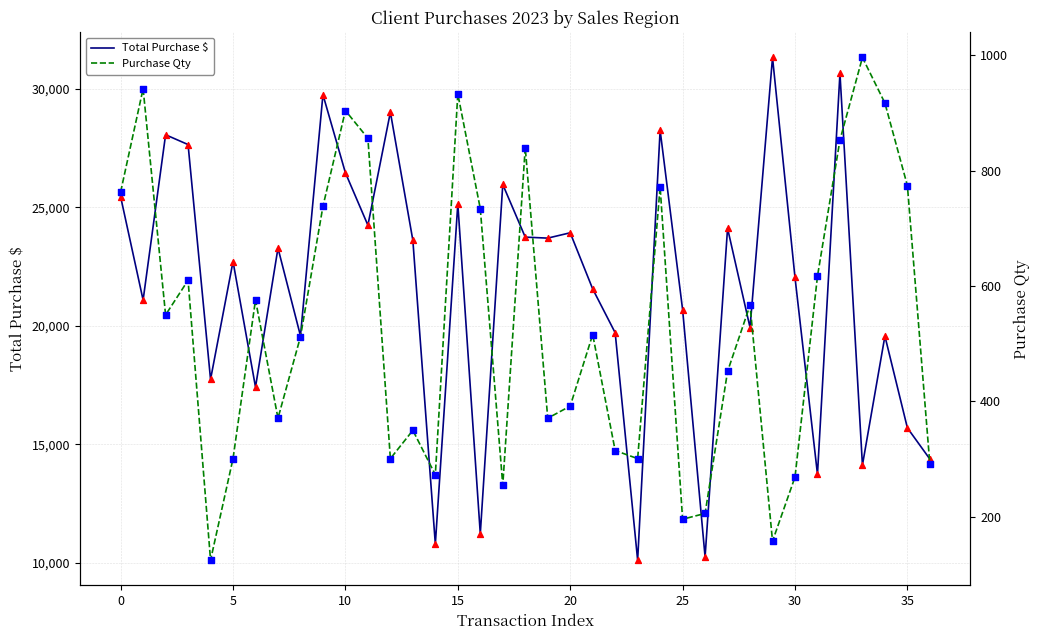

At how many categories does at least one series exceed 24340?

11